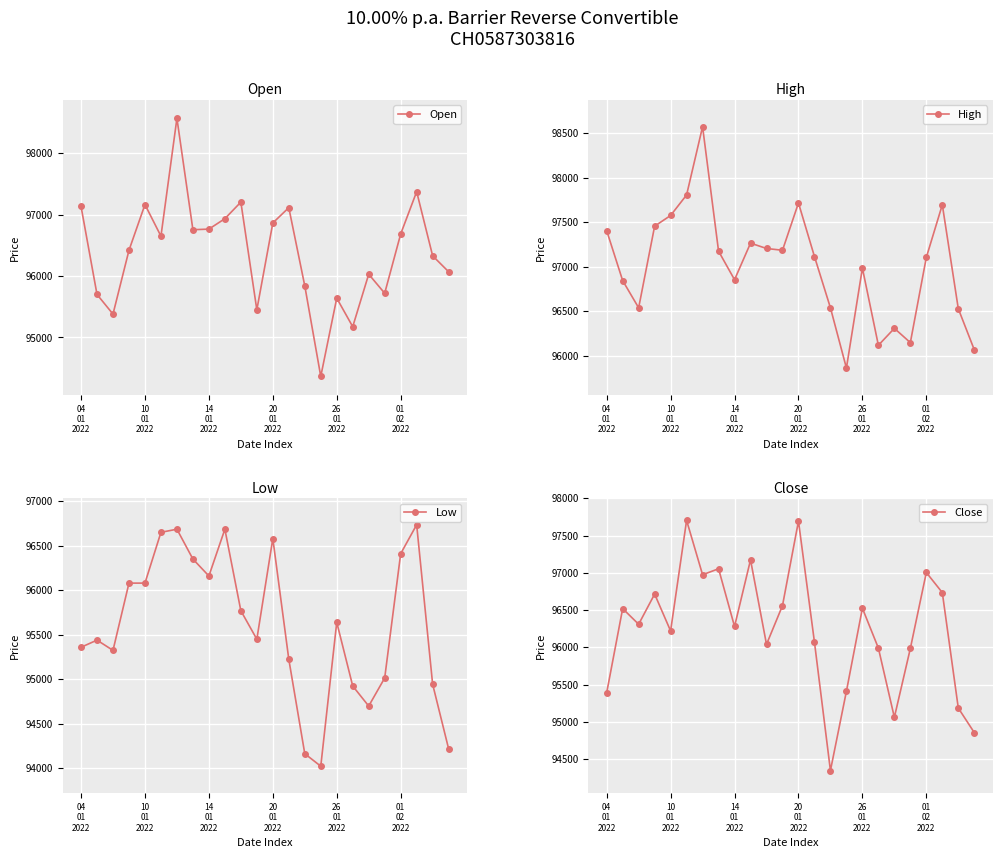

The value of High at 01
02
2022 is 159857. True or false?

False